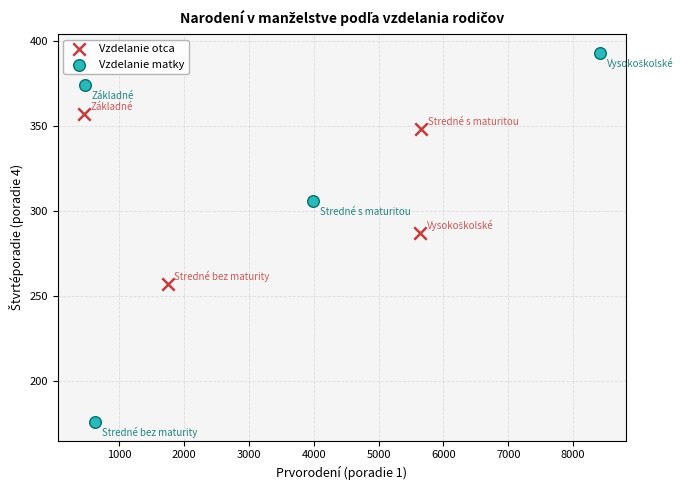

Which series contains the lowest Y value?

Vzdelanie matky